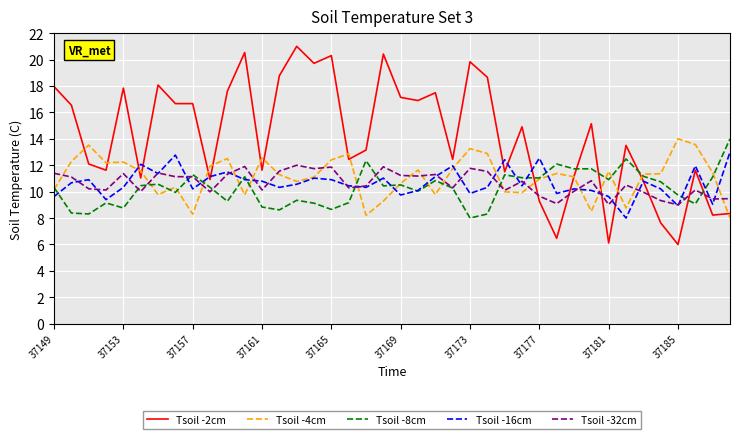

Which series has the largest range (max minus min)?

Tsoil -2cm